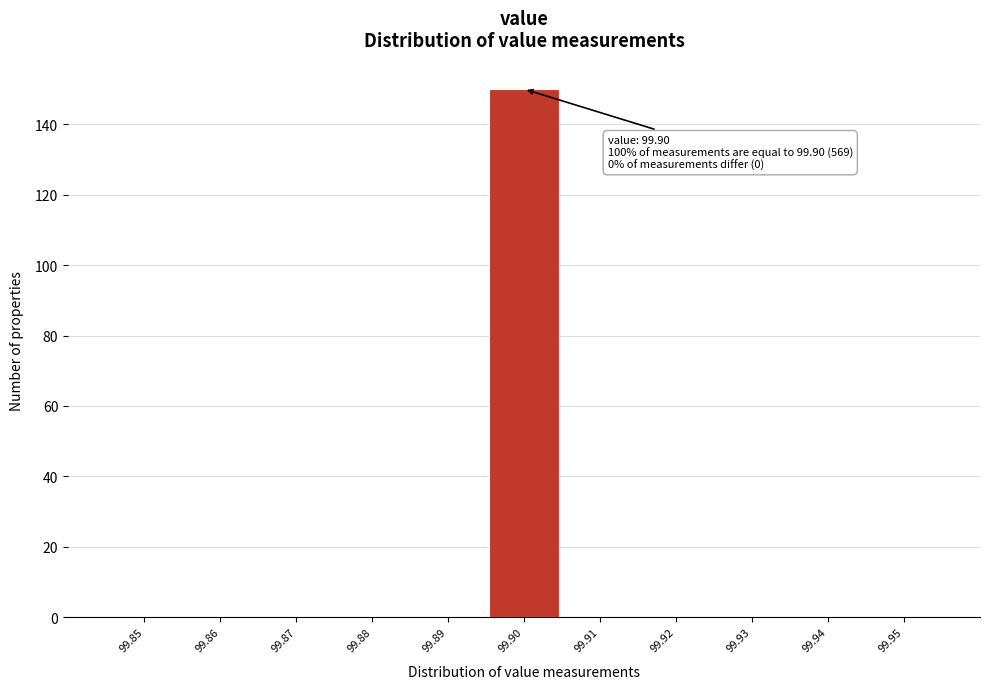

Reading right to left, list all the values displayed in this chart.

99.95=0	99.94=0	99.93=0	99.92=0	99.91=0	99.90=150	99.89=0	99.88=0	99.87=0	99.86=0	99.85=0